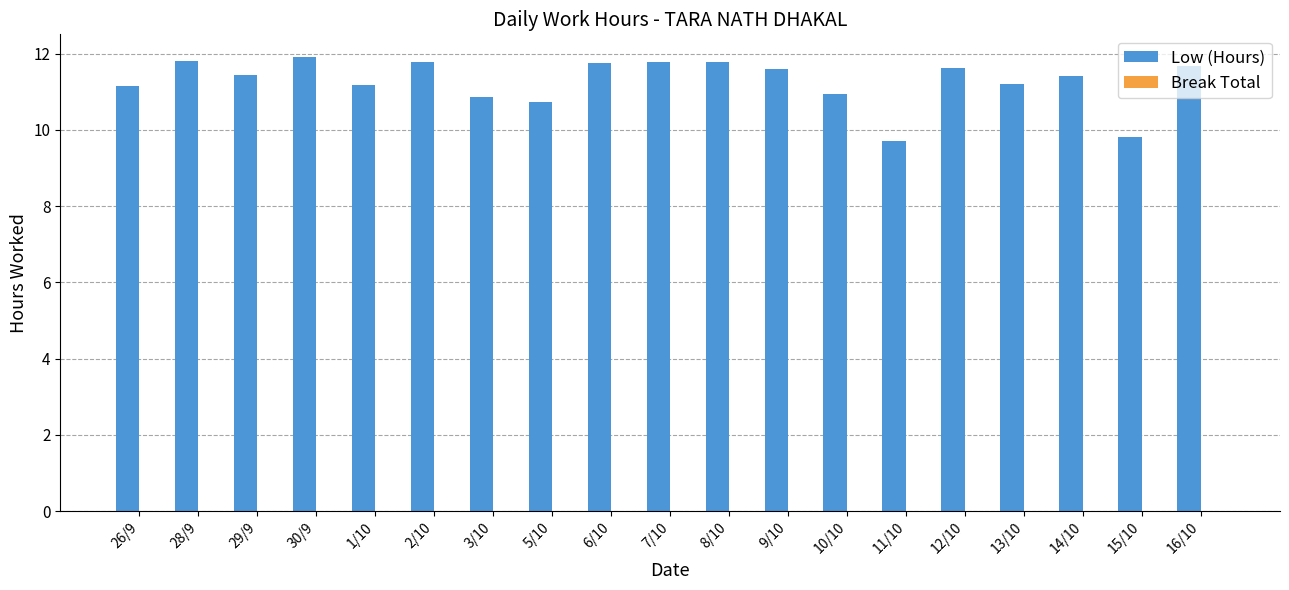

What is the label of the 12th bar from the right?

5/10